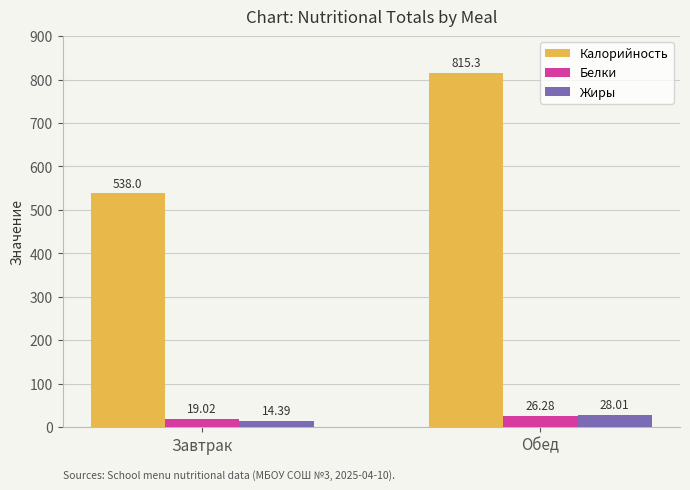

What is the minimum value for Белки?

19.0